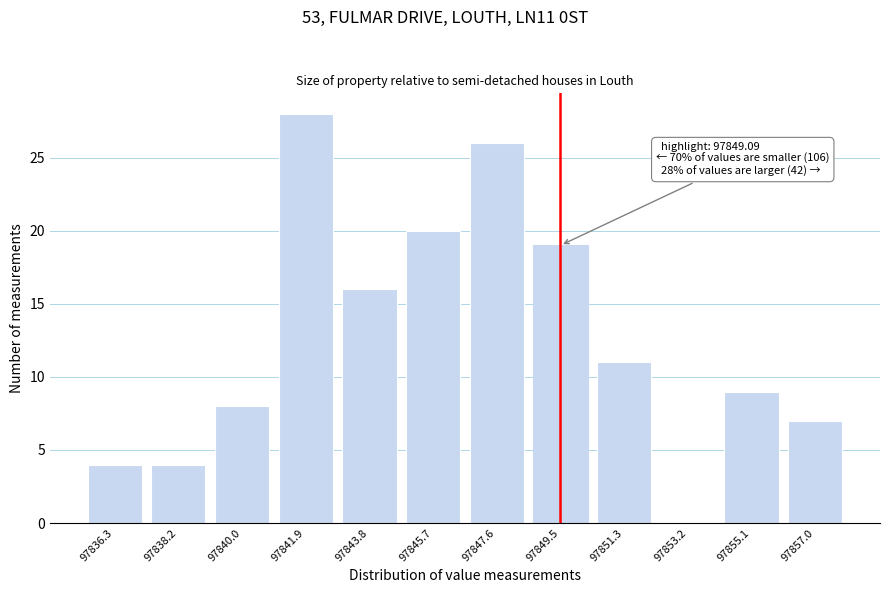

Reading left to right, what are all the values shown in this chart?

97836.3=4	97838.2=4	97840.0=8	97841.9=28	97843.8=16	97845.7=20	97847.6=26	97849.5=19	97851.3=11	97853.2=0	97855.1=9	97857.0=7